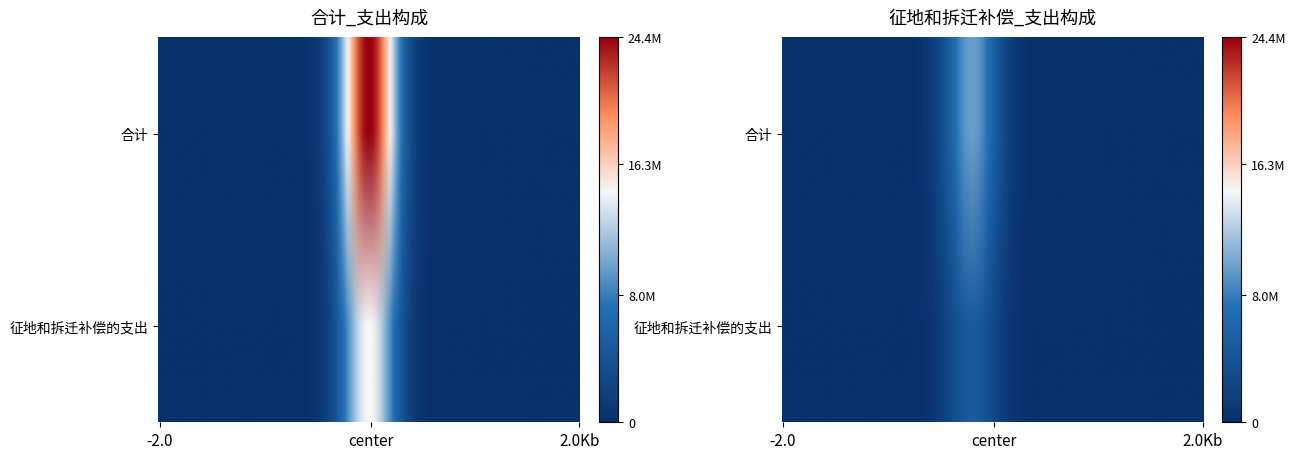

Is it true that 合计 equals 0 at 4?

True